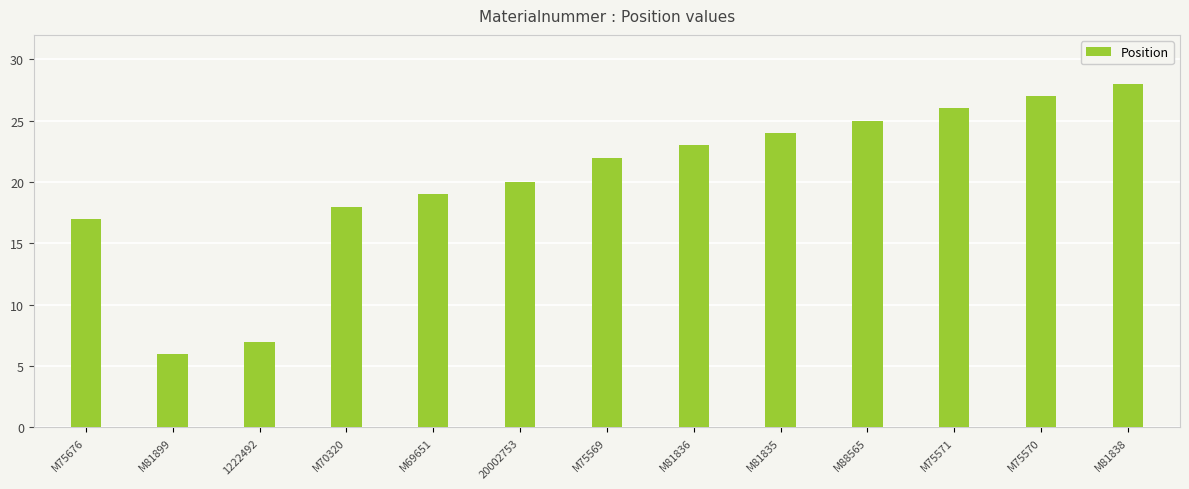

Reading left to right, list all the values displayed in this chart.

17	6	7	18	19	20	22	23	24	25	26	27	28